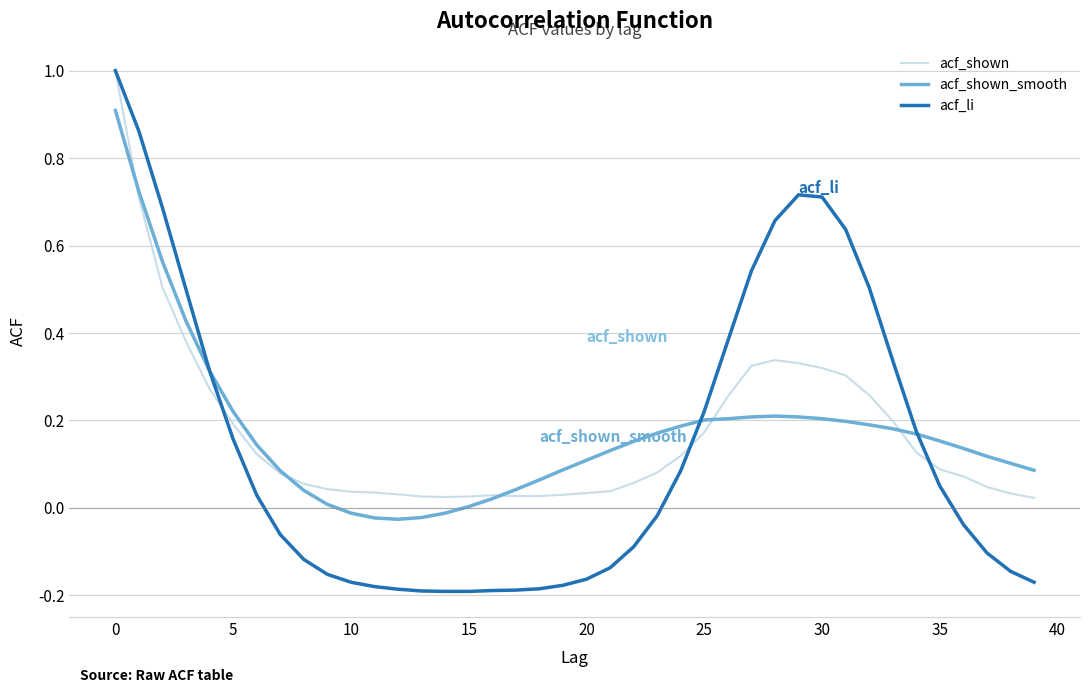

What is the maximum value shown in the chart?

1.0